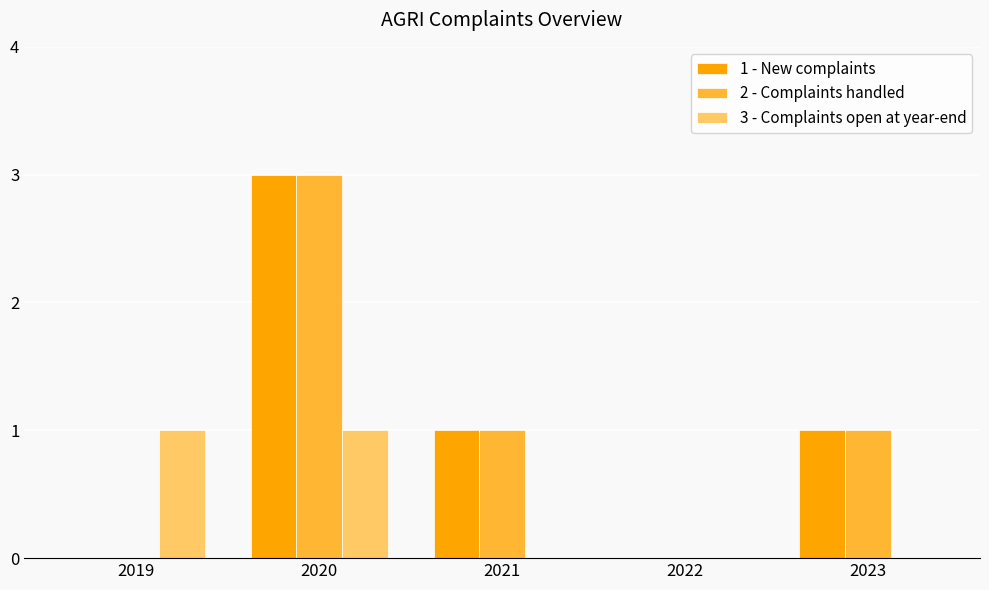

The value of 3 - Complaints open at year-end at 2023 is -1. True or false?

False